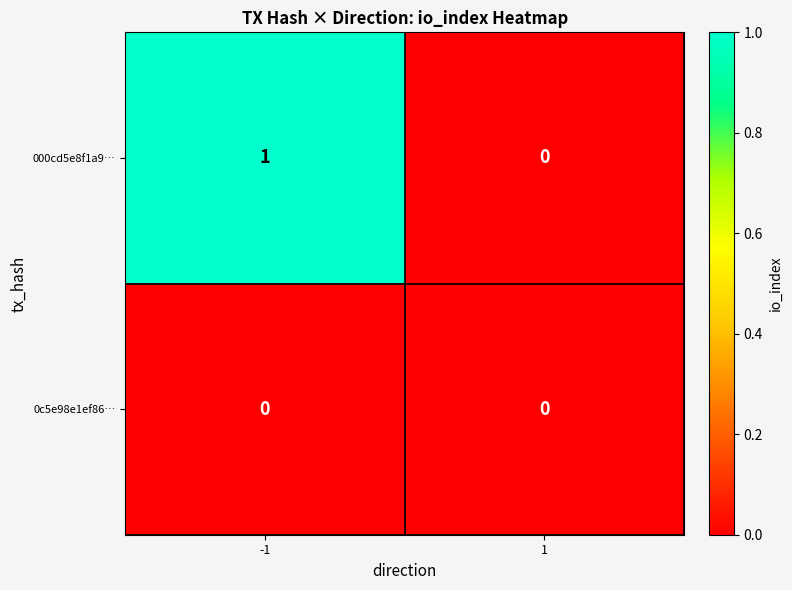

Count the number of categories in the chart.

2